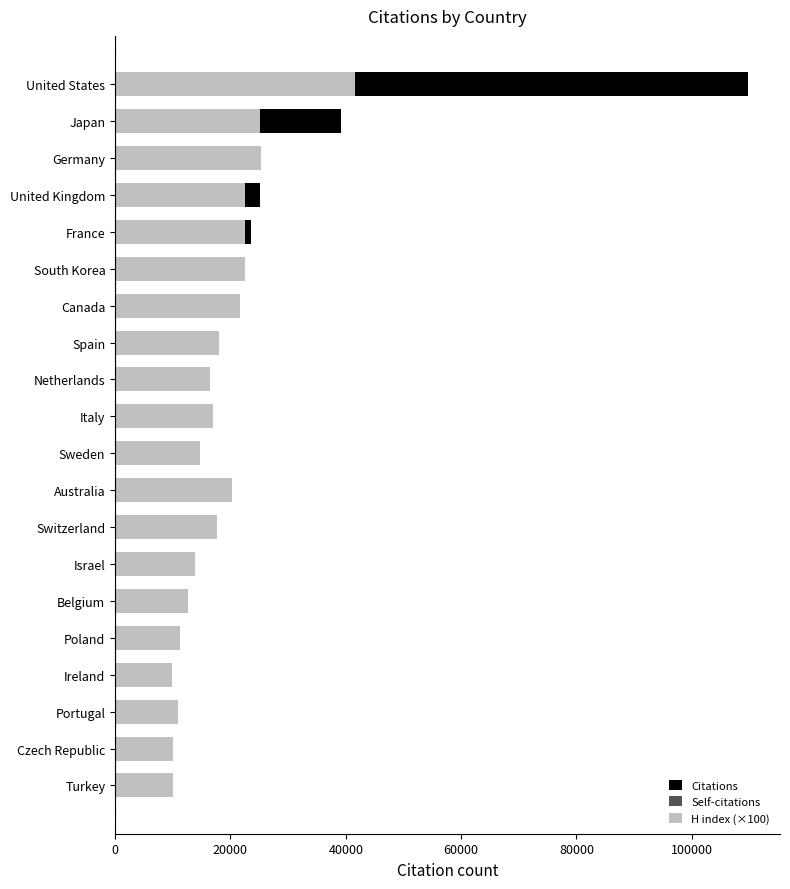

What is the difference between the maximum and minimum values in the Self-citations series?

34950